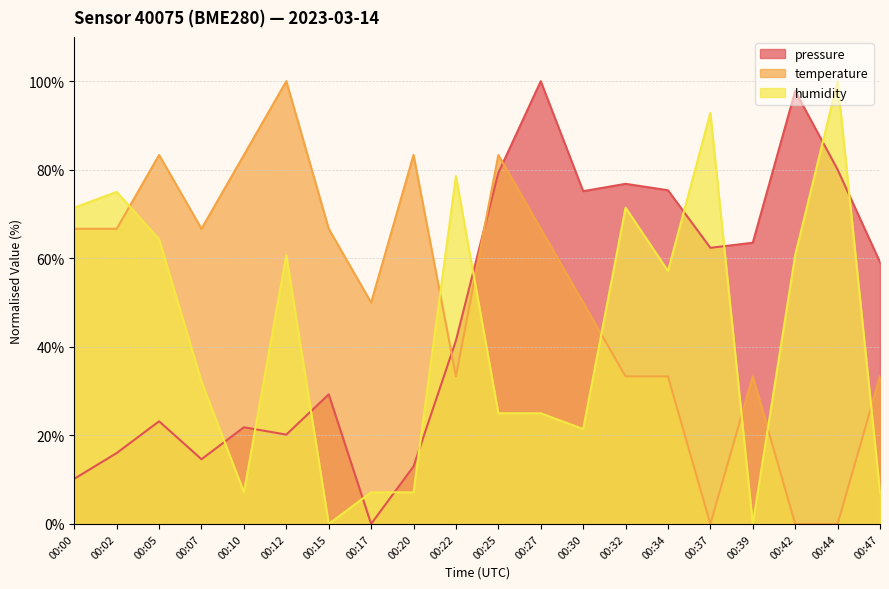

Is the value of temperature at 00:34 greater than the value of pressure at 00:20?

Yes